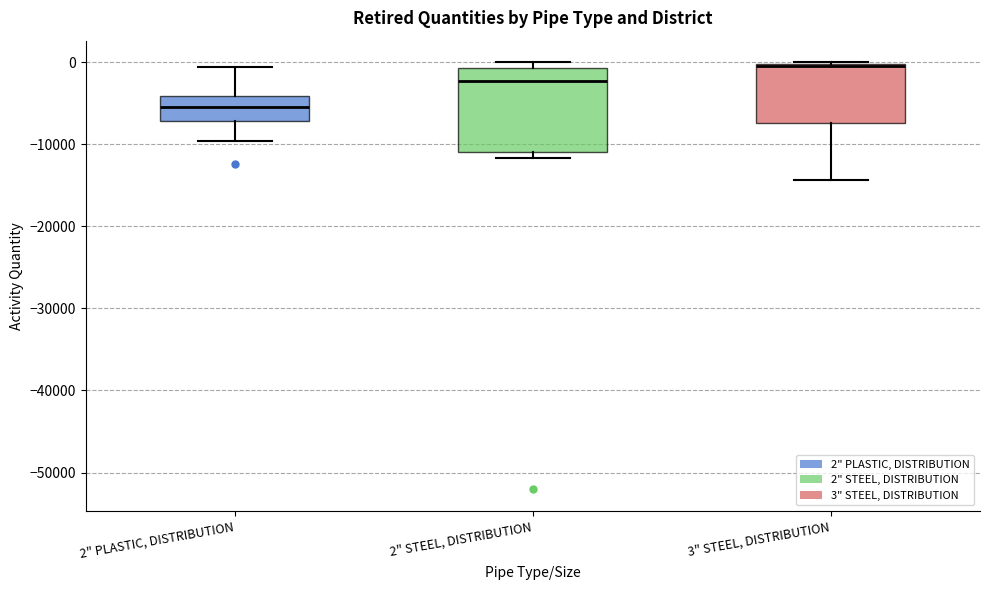

Which box's median line is the highest?

3" STEEL, DISTRIBUTION